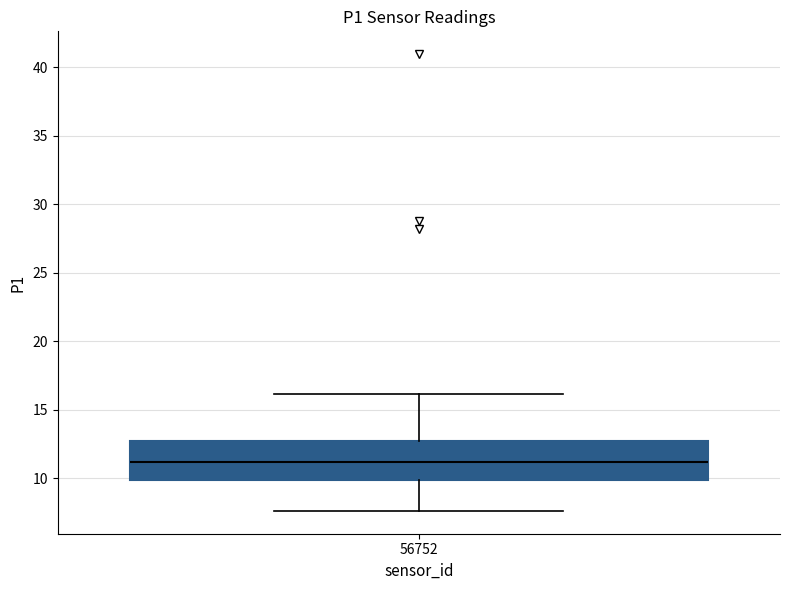

Transcribe this box plot: give where the median line is, the range the box spans, and where the two whiskers end, as read against the y-axis. The values are not printed on the chart, so give them approximately, as read against the axis.

median 11.0, box 10.0 to 12.5, whiskers 7.5 to 16.0